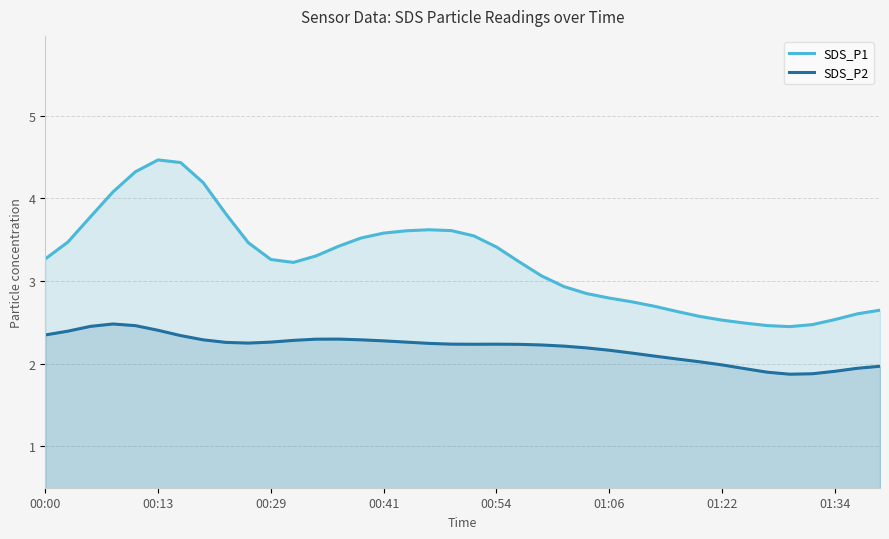

What is the total value across all series at 17?

5.9